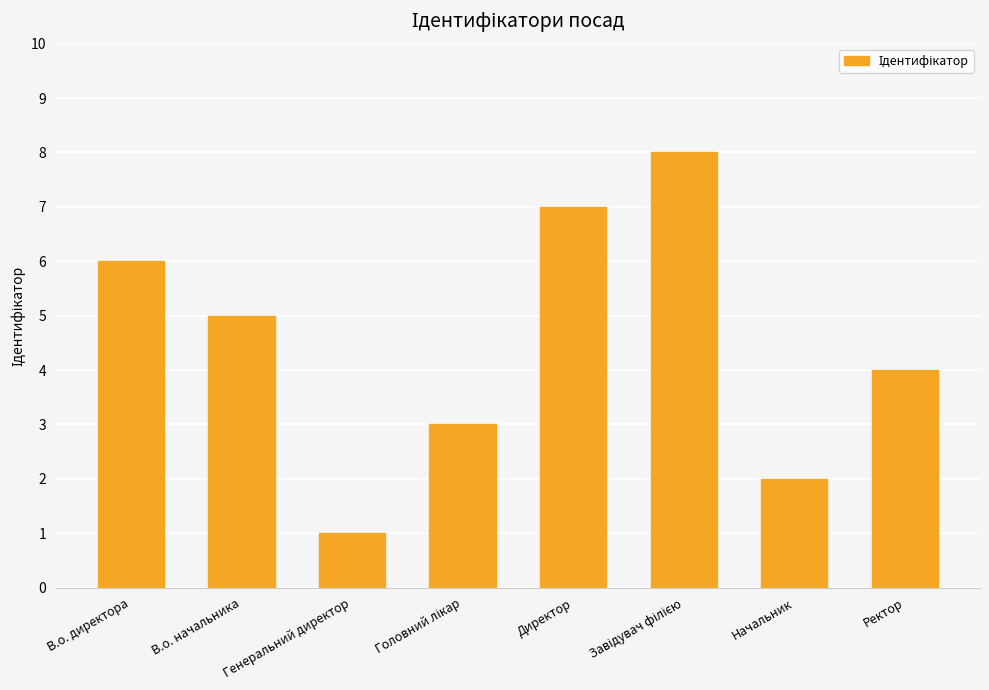

Is it true that the value at В.о. начальника is 5?

True